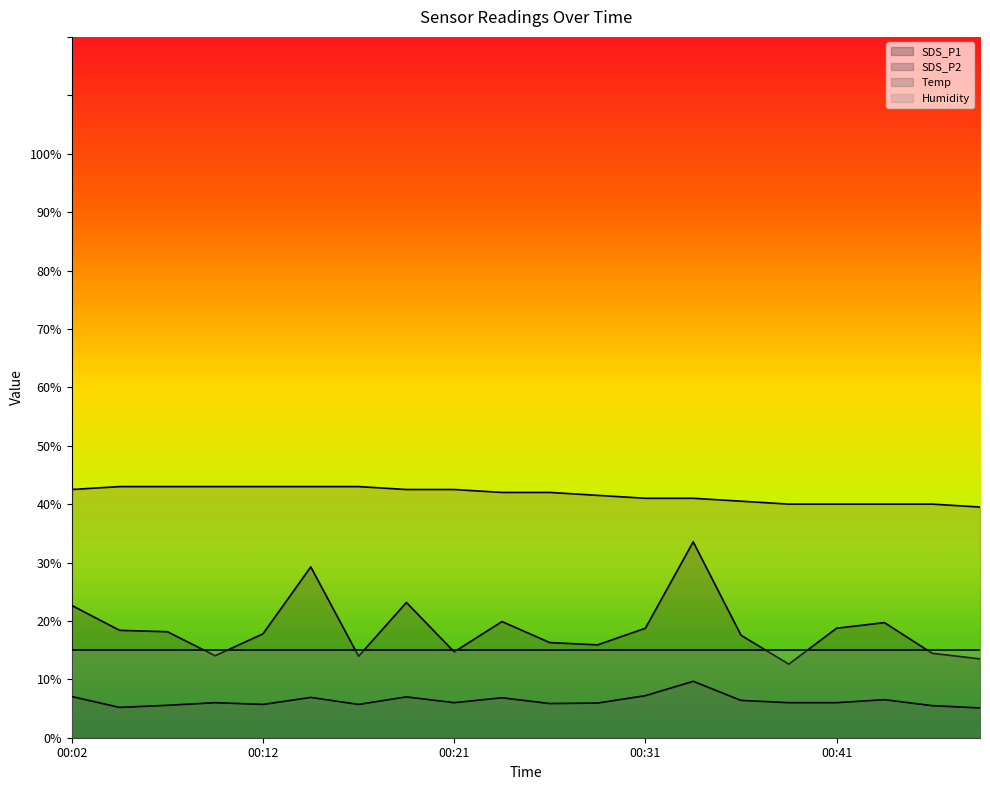

At how many categories does at least one series exceed 8?

20